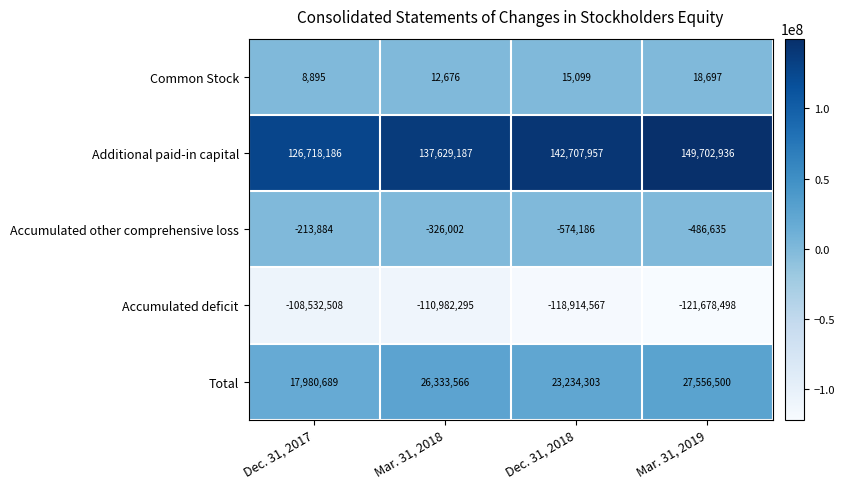

Reading left to right, transcribe all the data shown in this chart.

Common Stock: Dec. 31, 2017=8895	Mar. 31, 2018=12676	Dec. 31, 2018=15099	Mar. 31, 2019=18697
Additional paid-in capital: Dec. 31, 2017=126718186	Mar. 31, 2018=137629187	Dec. 31, 2018=142707957	Mar. 31, 2019=149702936
Accumulated other comprehensive loss: Dec. 31, 2017=-213884	Mar. 31, 2018=-326002	Dec. 31, 2018=-574186	Mar. 31, 2019=-486635
Accumulated deficit: Dec. 31, 2017=-108532508	Mar. 31, 2018=-110982295	Dec. 31, 2018=-118914567	Mar. 31, 2019=-121678498
Total: Dec. 31, 2017=17980689	Mar. 31, 2018=26333566	Dec. 31, 2018=23234303	Mar. 31, 2019=27556500